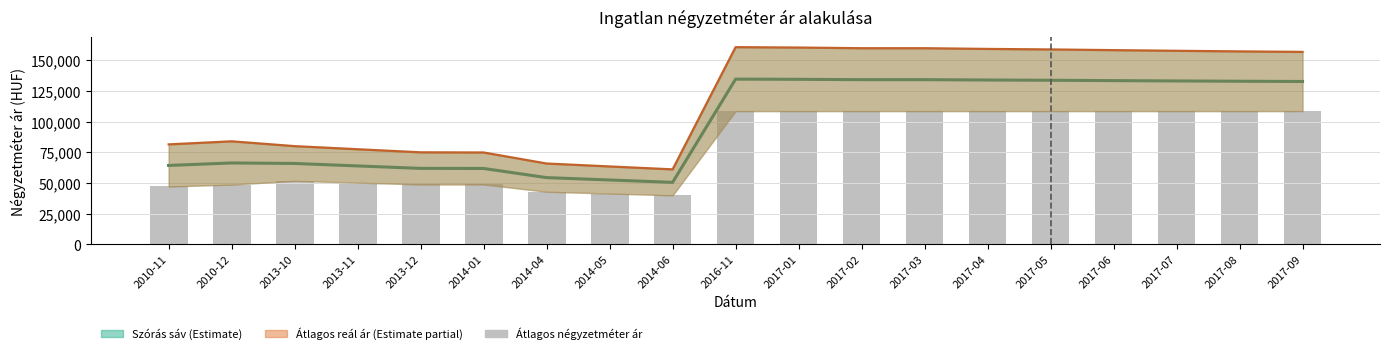

Does the chart contain stacked bars?

No